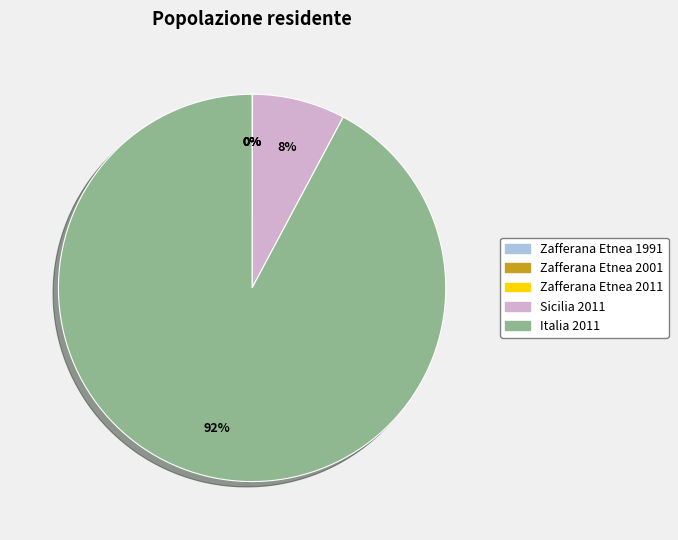

Which category accounts for the majority?

Italia 2011